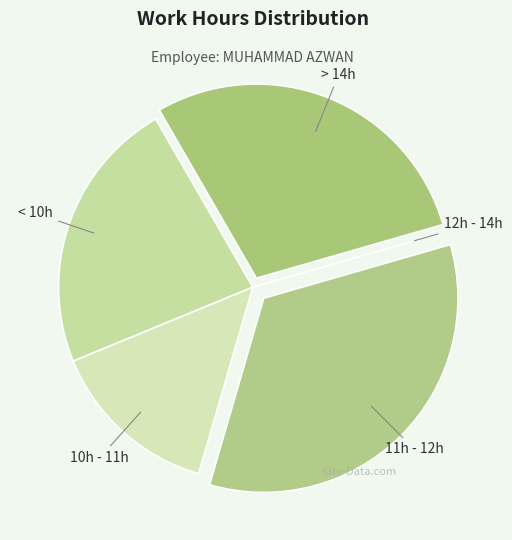

Is there any slice that represents more than half of the pie?

No